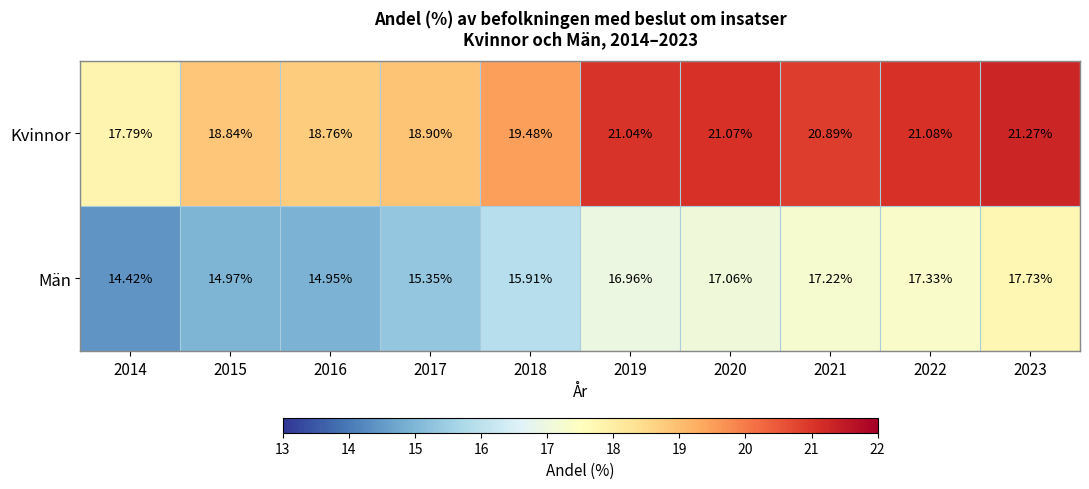

List the series in order of their peak value, lowest first.

Män, Kvinnor